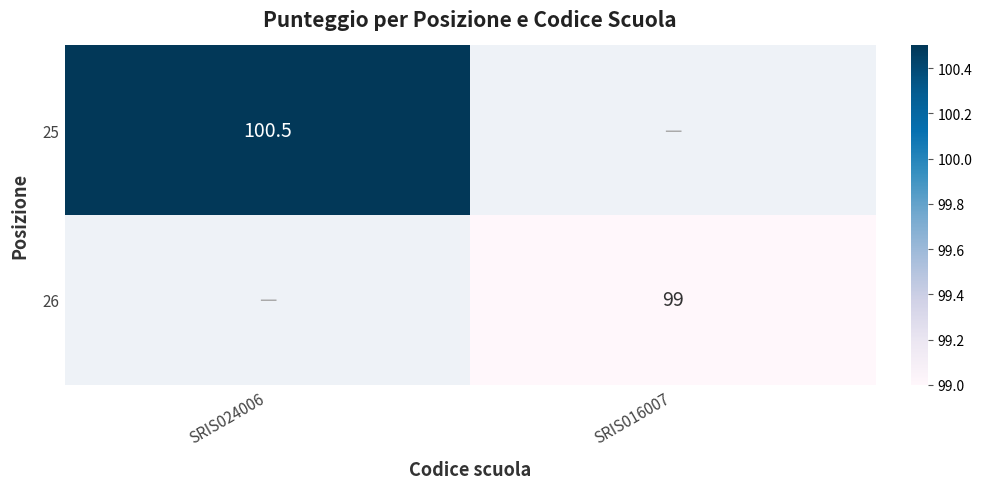

The 25 series shows 100.5 at SRIS024006. True or false?

True